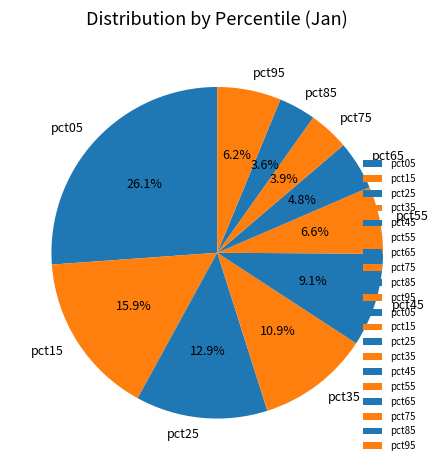

To the nearest percent, what portion does pct55 represent?

7%